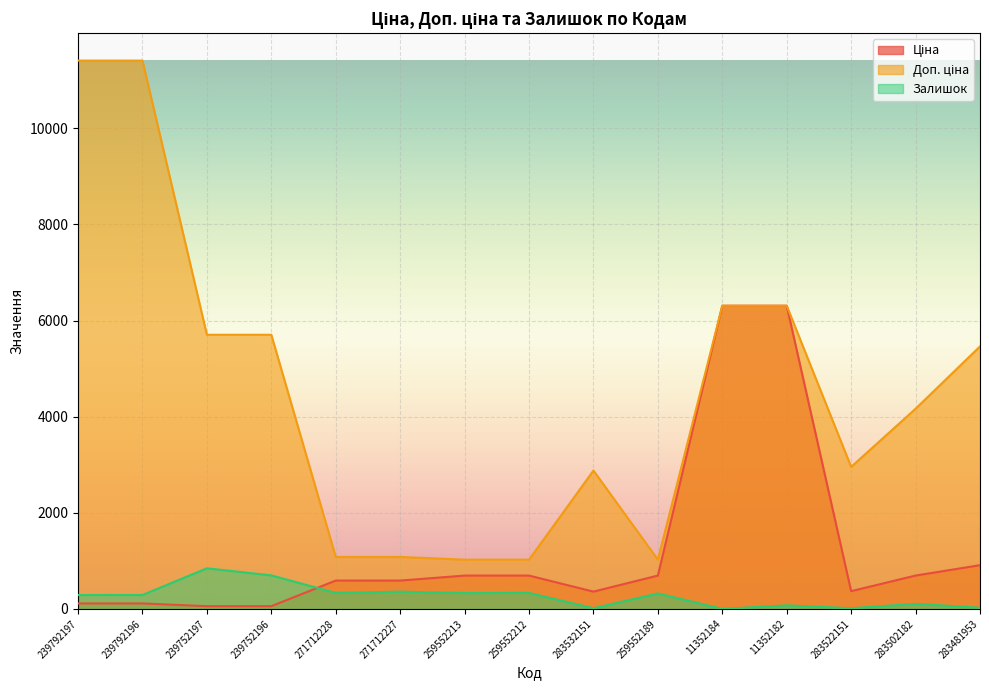

Reading left to right, list all the values displayed in this chart.

Ціна: 239792197=114.1	239792196=114.1	239752197=57.0	239752196=57.0	271712228=589.9	271712227=589.9	259552213=693.7	259552212=693.7	283532151=359.9	259552189=693.7	11352184=6308.8	11352182=6308.8	283522151=369.5	283502182=694.3	283481953=910.4
Доп. ціна: 239792197=11410.0	239792196=11410.0	239752197=5705.0	239752196=5705.0	271712228=1081.7	271712227=1081.7	259552213=1024.6	259552212=1024.6	283532151=2878.8	259552189=1024.6	11352184=6308.8	11352182=6308.8	283522151=2955.8	283502182=4165.6	283481953=5462.3
Залишок: 239792197=289.0	239792196=290.0	239752197=845.0	239752196=698.0	271712228=333.0	271712227=359.0	259552213=330.0	259552212=333.0	283532151=14.0	259552189=322.0	11352184=0.0	11352182=74.0	283522151=14.0	283502182=106.0	283481953=24.0